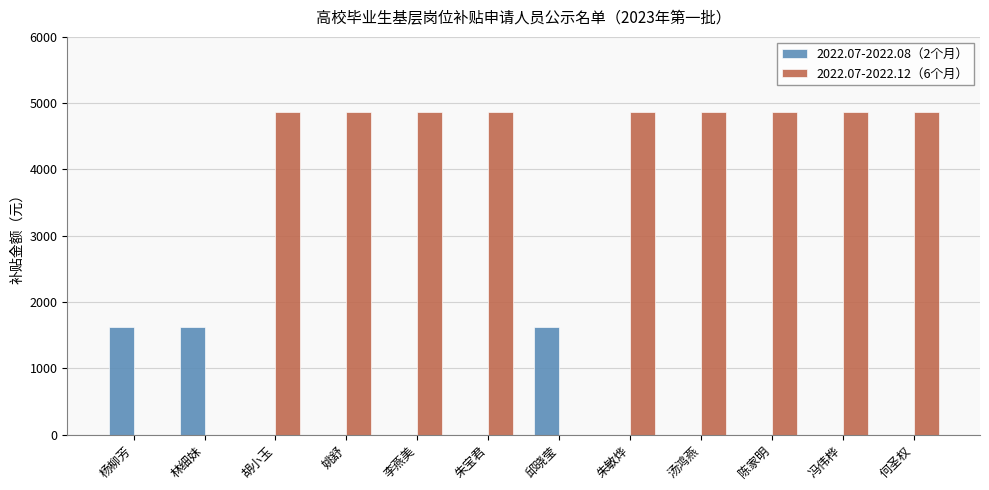

How many series are shown in this chart?

2